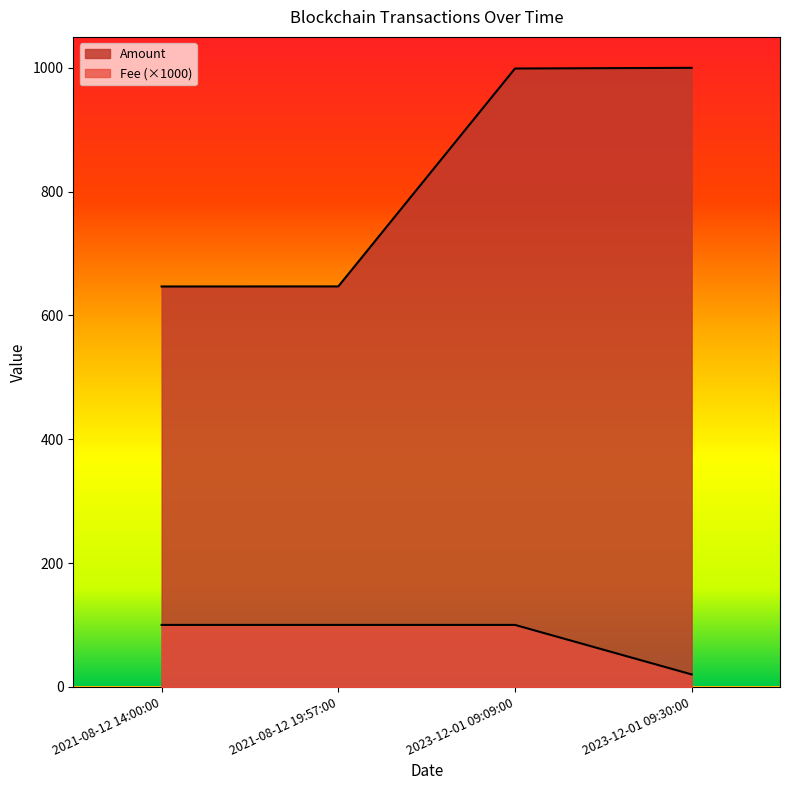

True or false: Amount and Fee cross at least once.

False